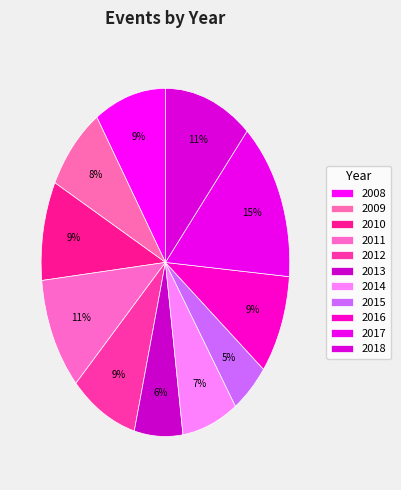

How many slices are in this pie chart?

11